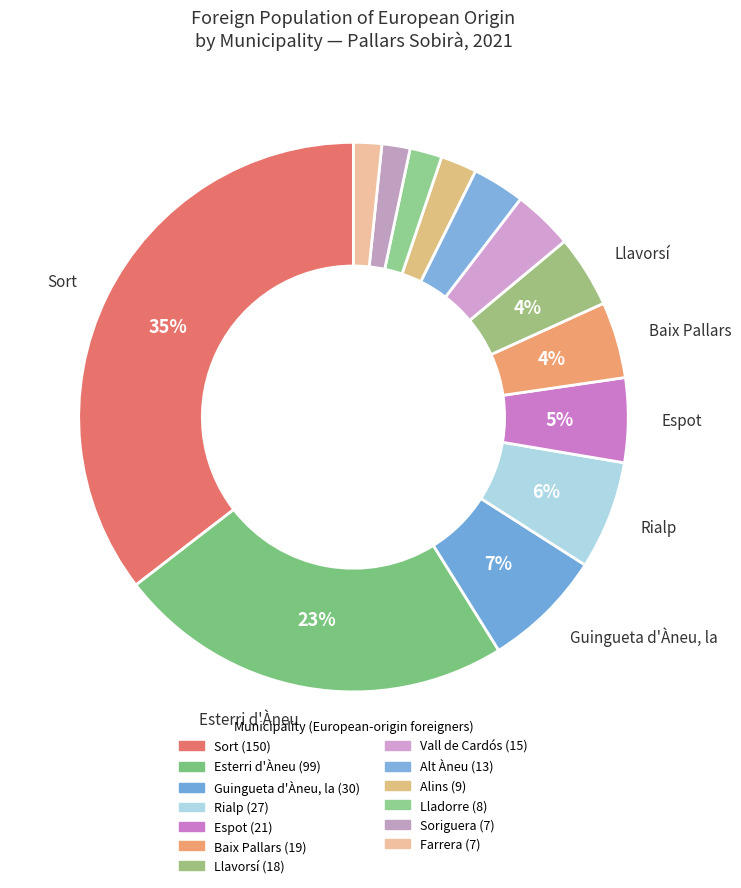

Count the number of slices in the pie.

13